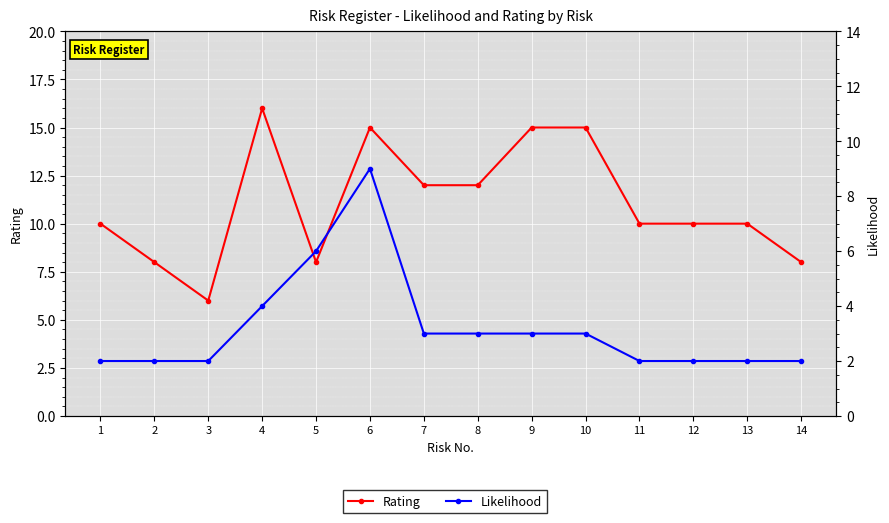

True or false: Likelihood and Rating cross at least once.

False